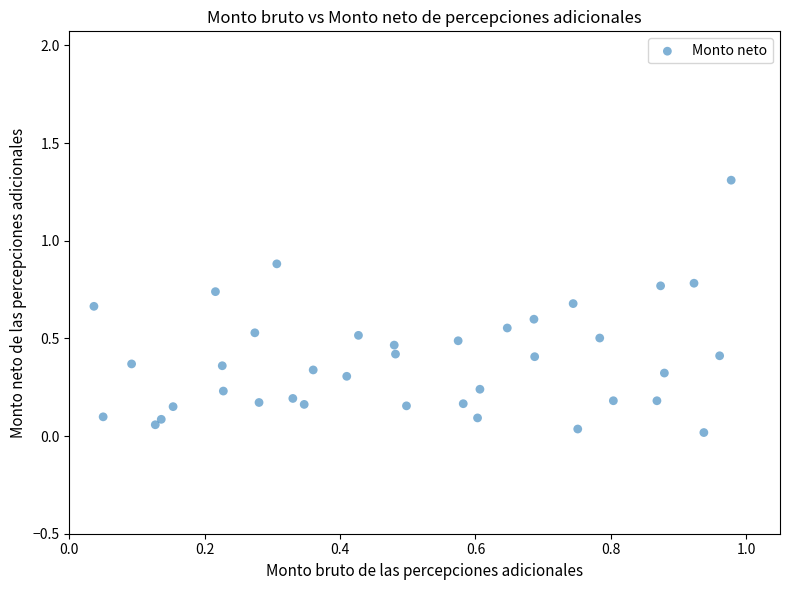

What is the range of X values (max minus min)?

0.9